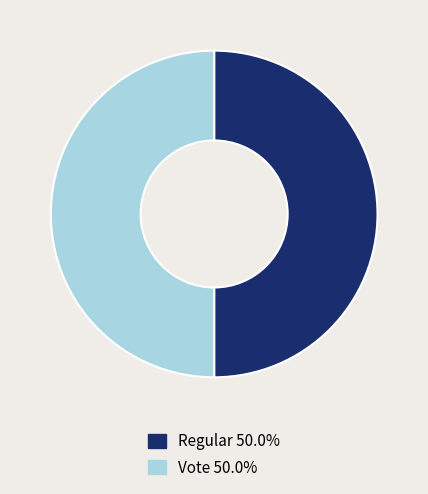

How many segments does this pie chart have?

2